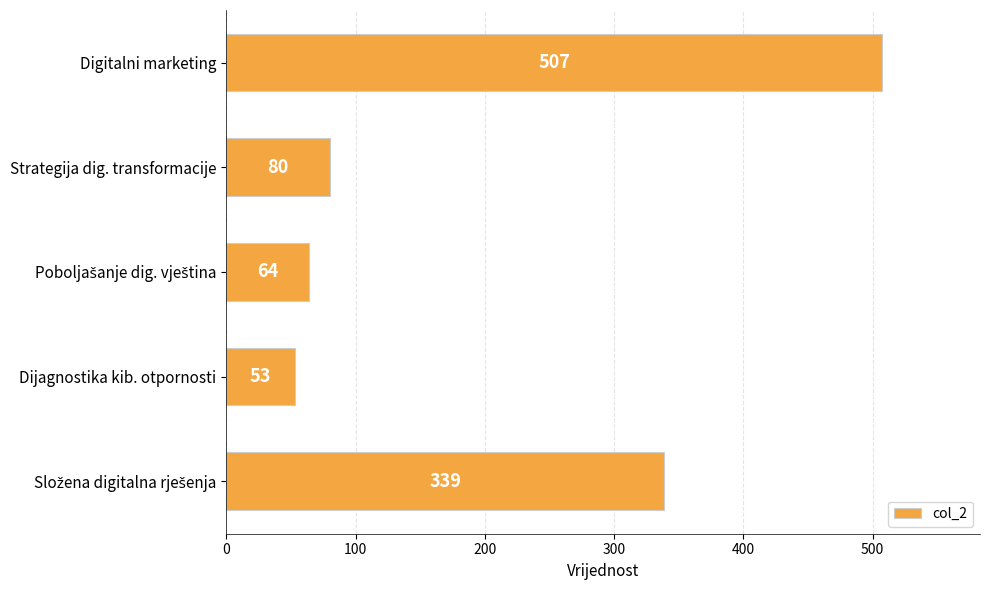

What is the maximum value shown in the chart?

507